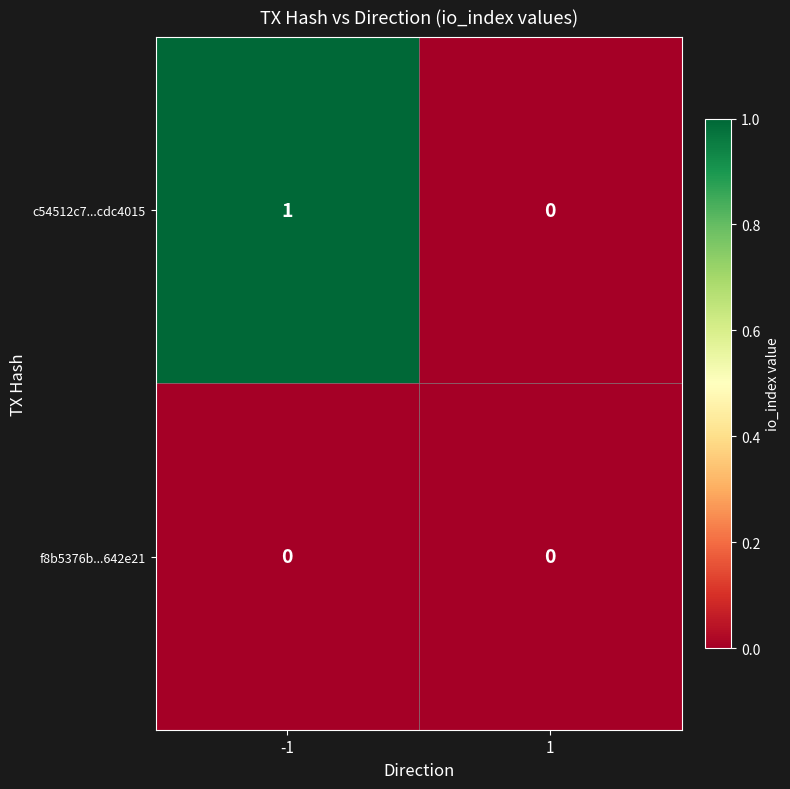

Rank the series by their average value, from highest to lowest.

c54512c7...cdc4015, f8b5376b...642e21